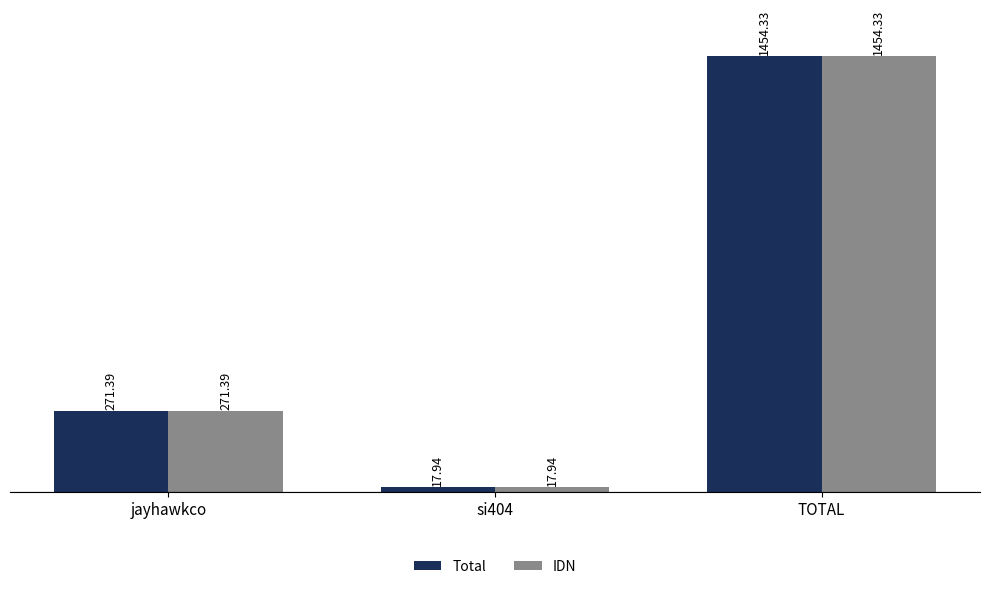

What value does the Total series have at jayhawkco?

271.4